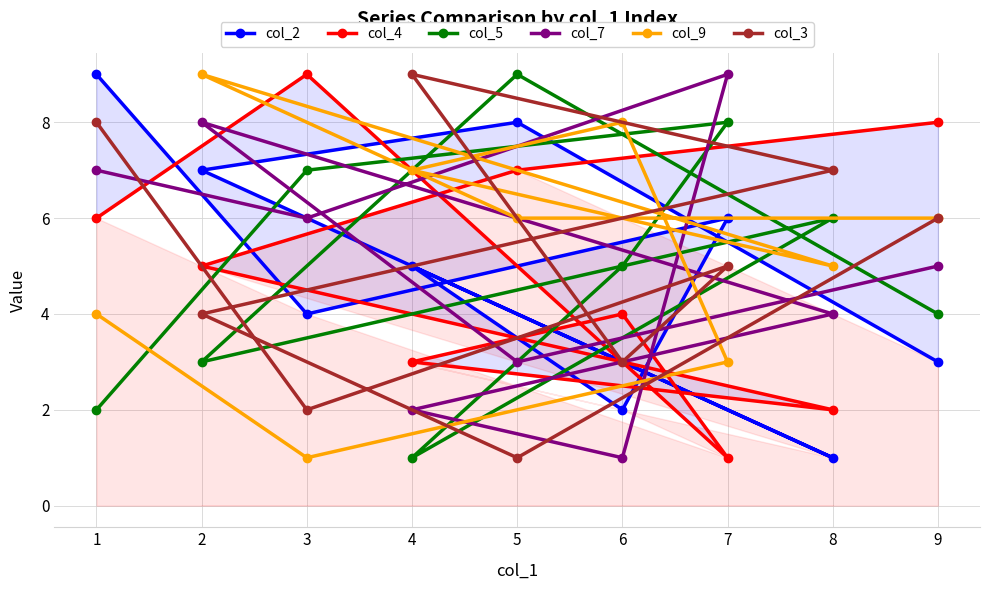

True or false: col_2 has more than 0 interior local peaks.

True